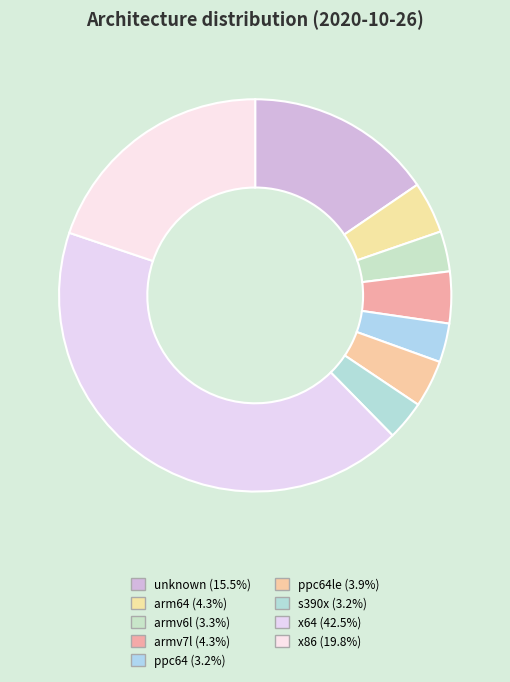

How many slices are in this pie chart?

9